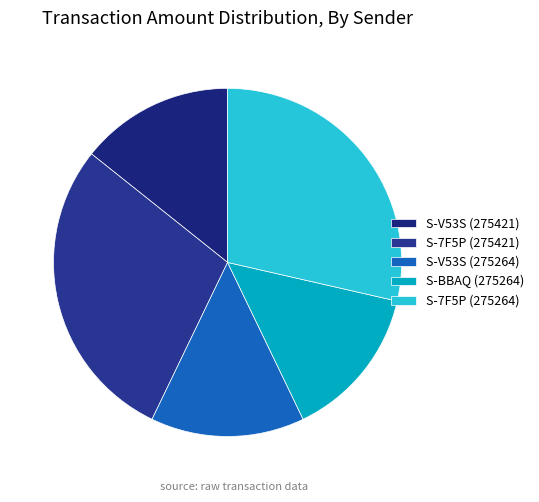

How many segments does this pie chart have?

5